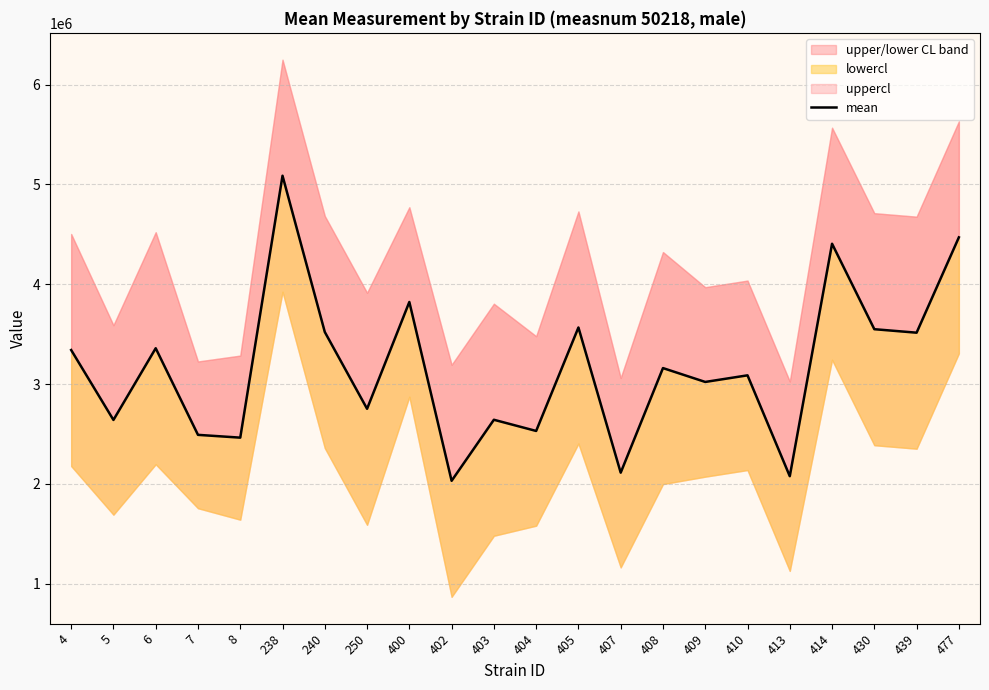

How many interior local peaks (higher than both neighbors) does the data have?

8